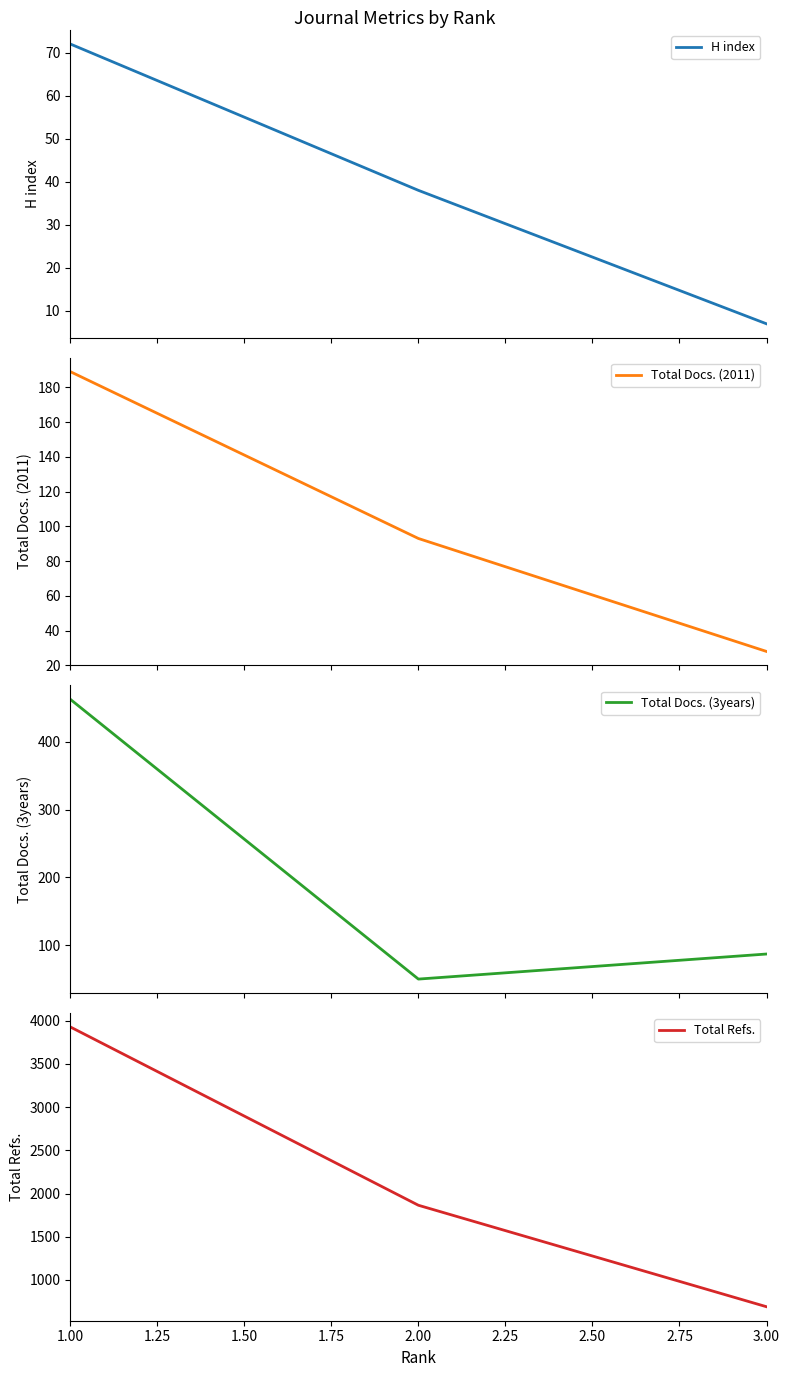

What is the maximum value for Total Refs.?

3929